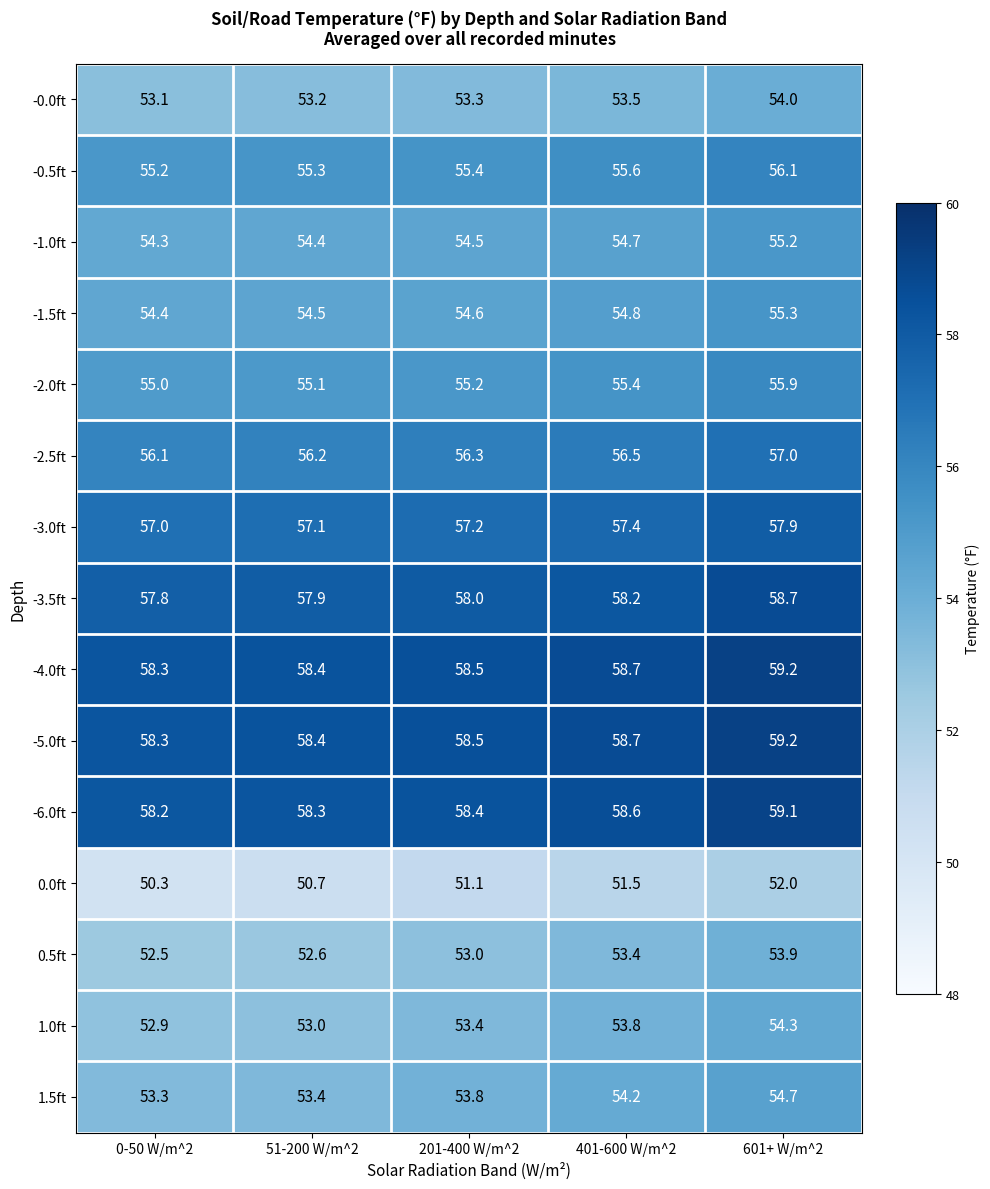

Which series has the widest spread of values?

0.0ft